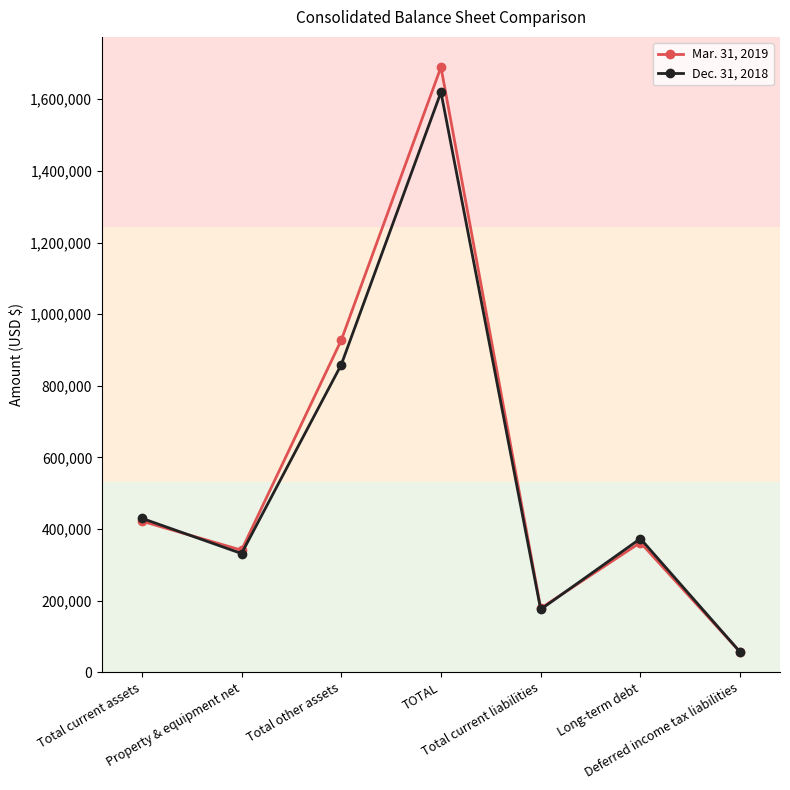

How many lines are shown in the chart?

2